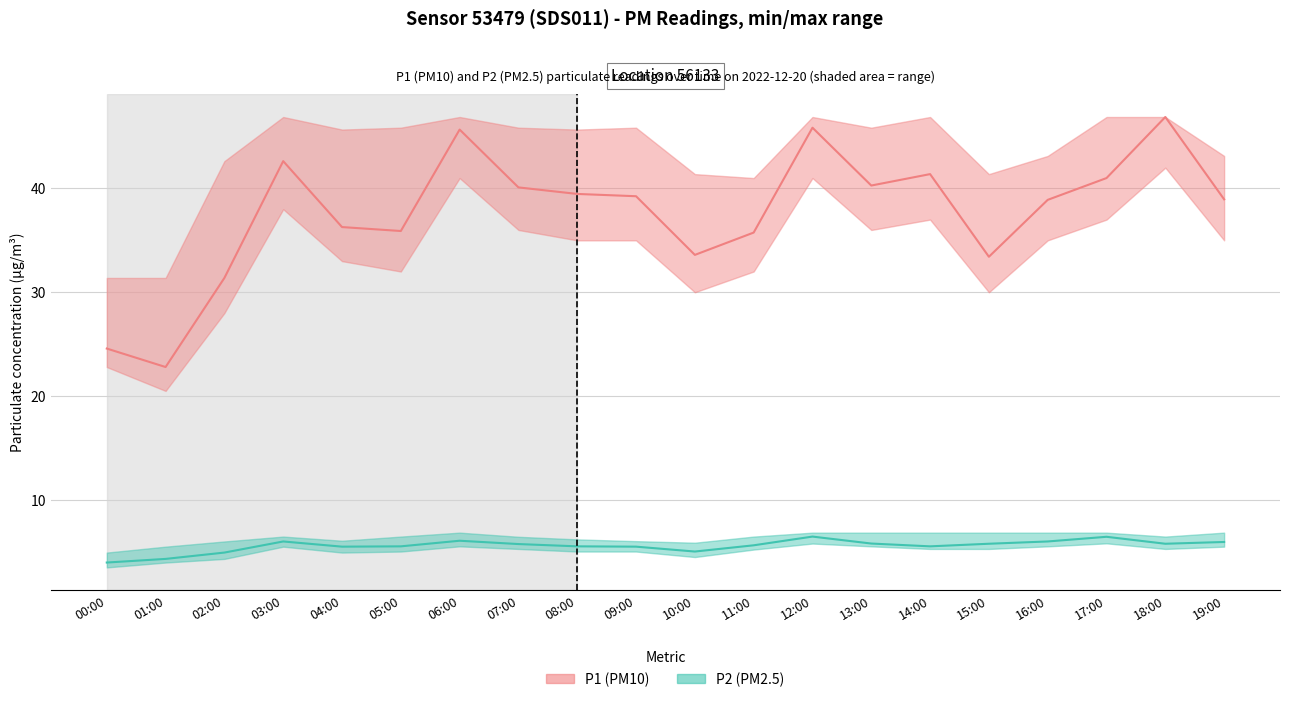

How many interior local peaks does the P1 series have?

5